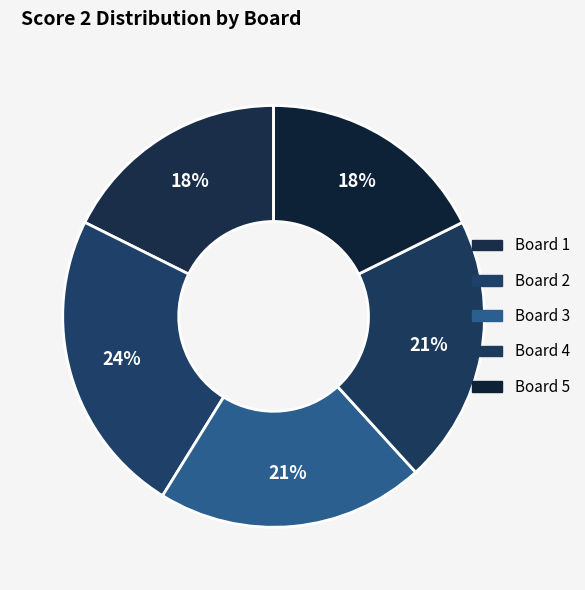

Which has a higher value, Board 5 or Board 3?

Board 3